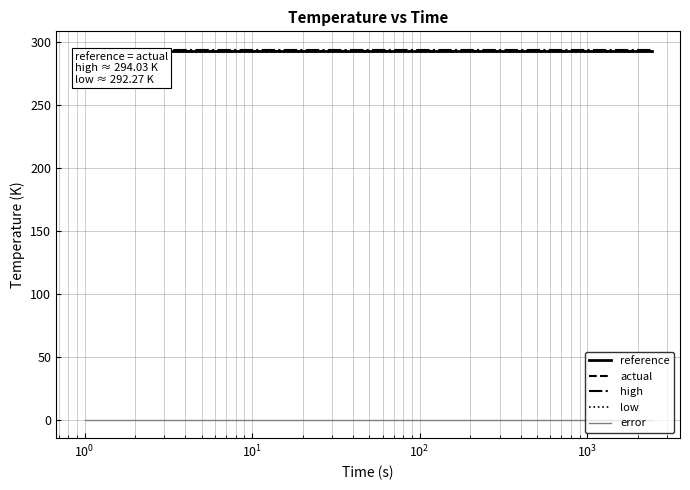

What is the maximum value for high?

294.0